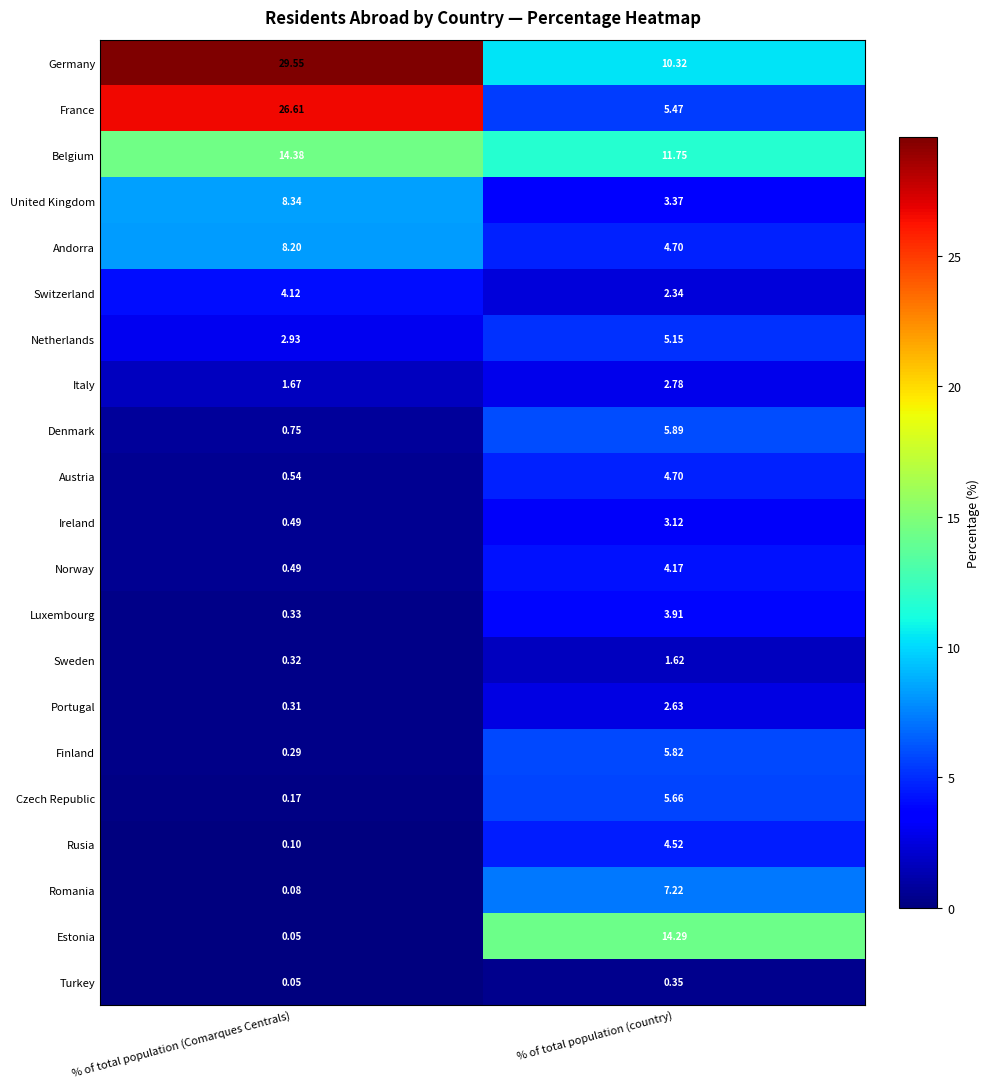

List the series in order of their peak value, highest first.

Germany, France, Belgium, Estonia, United Kingdom, Andorra, Romania, Denmark, Finland, Czech Republic, Netherlands, Austria, Rusia, Norway, Switzerland, Luxembourg, Ireland, Italy, Portugal, Sweden, Turkey